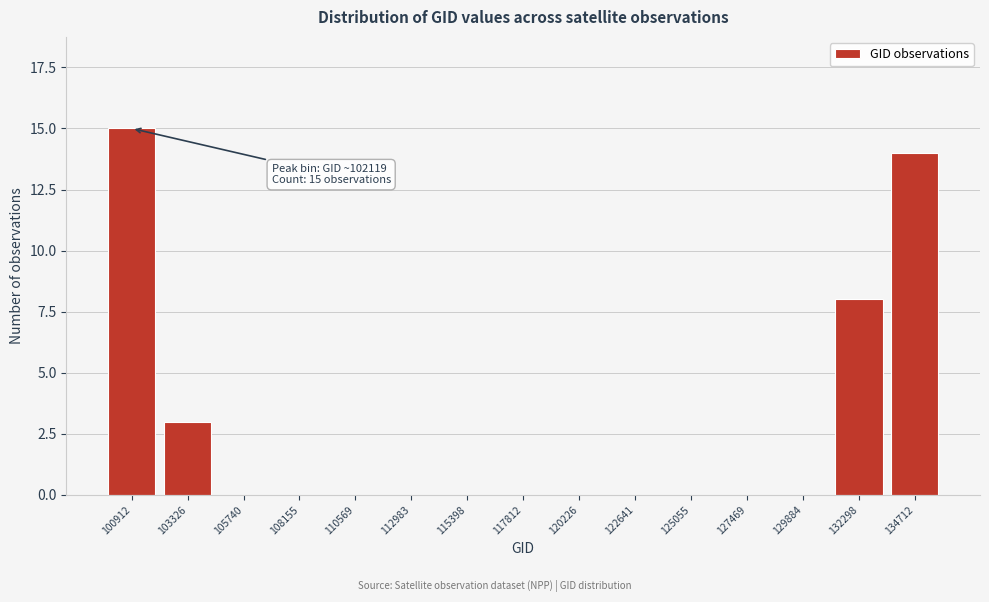

Reading left to right, extract all data points from this chart.

100912=15	103326=3	105740=0	108155=0	110569=0	112983=0	115398=0	117812=0	120226=0	122641=0	125055=0	127469=0	129884=0	132298=8	134712=14